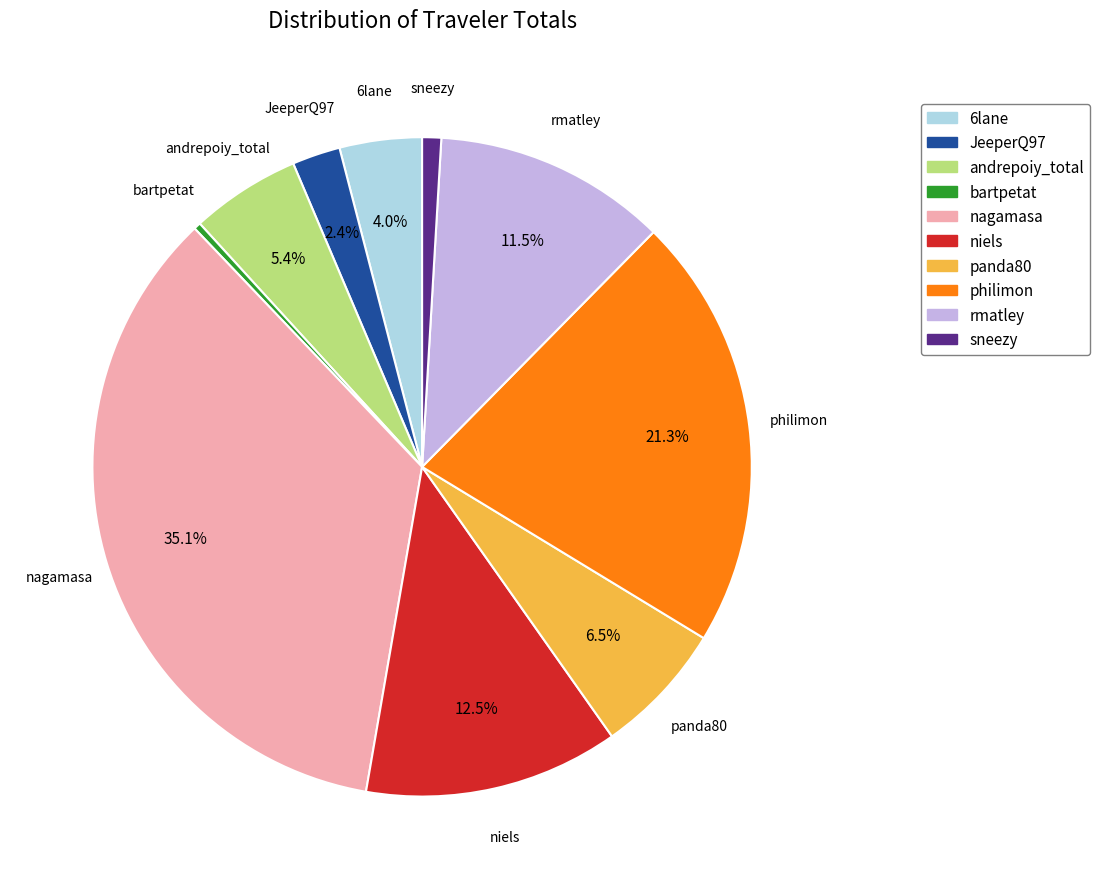

Count the number of slices in the pie.

10